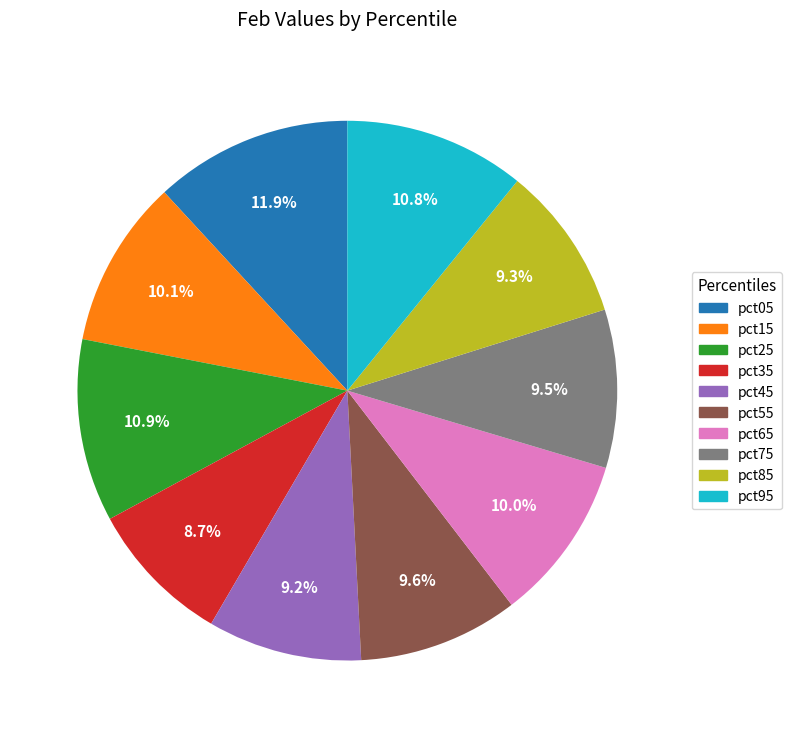

Count the number of slices in the pie.

10